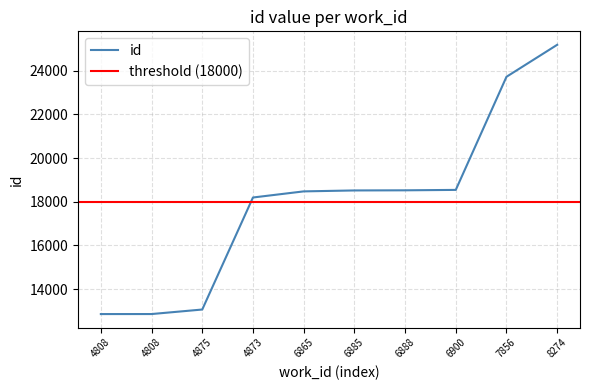

The chart shows a value of 25184 at 8274. True or false?

True